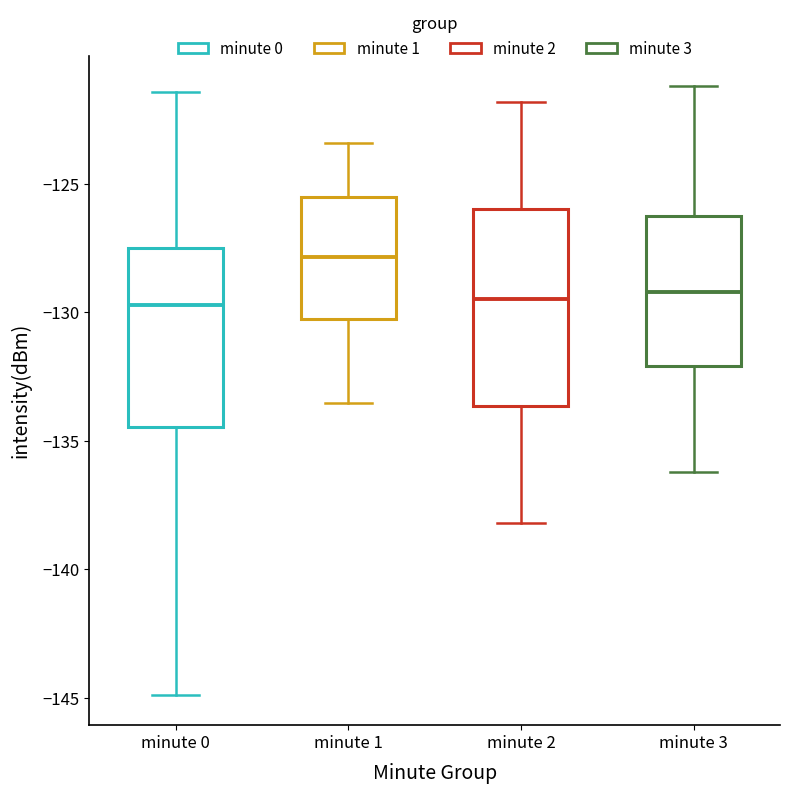

Reading left to right, transcribe this box plot: for each box, give where its median line is, the range the box spans, and where its two whiskers end, as read against the y-axis. The values are not printed on the chart, so give them approximately, as read against the axis.

minute 0: median -129.5, box -134.5 to -127.5, whiskers -145.0 to -121.5
minute 1: median -128.0, box -130.0 to -125.5, whiskers -133.5 to -123.5
minute 2: median -129.5, box -133.5 to -126.0, whiskers -138.0 to -122.0
minute 3: median -129.0, box -132.0 to -126.0, whiskers -136.0 to -121.0